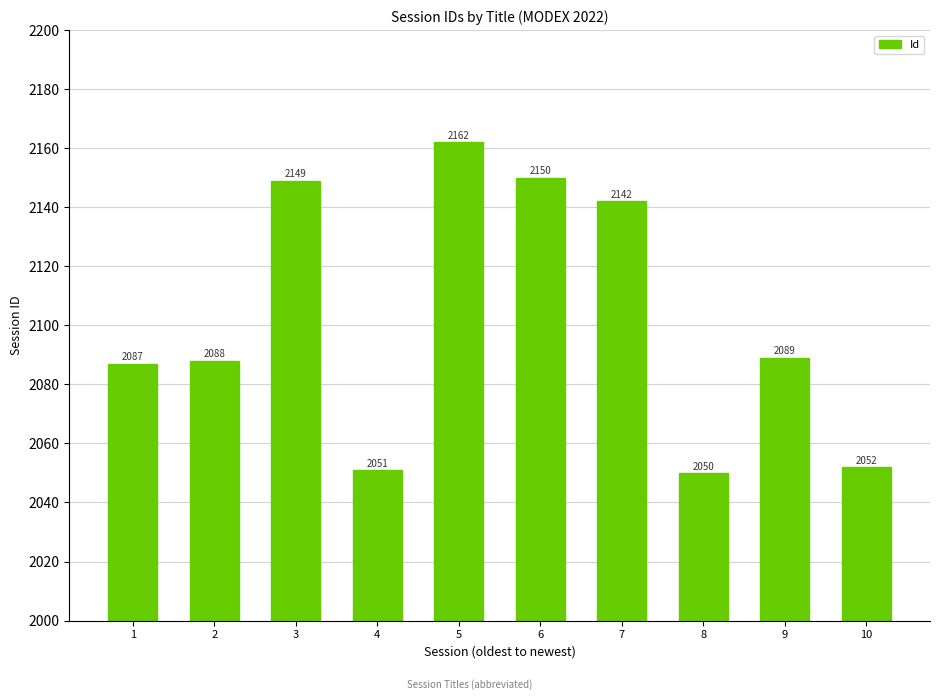

What is the change in value from 3 to 7?

-7